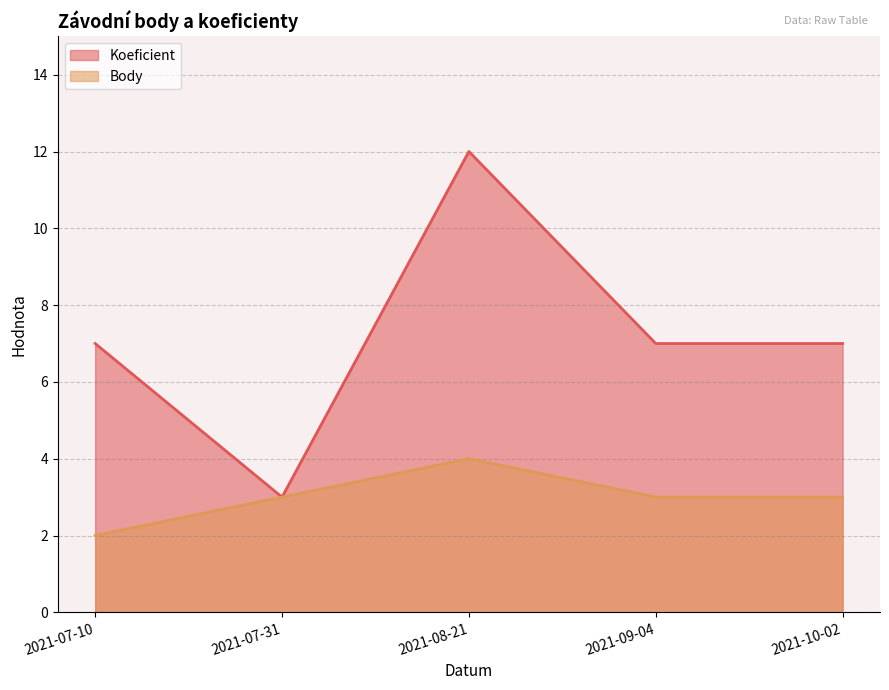

What is the sum of the Koeficient values at 2021-07-10 and 2021-08-21?

19